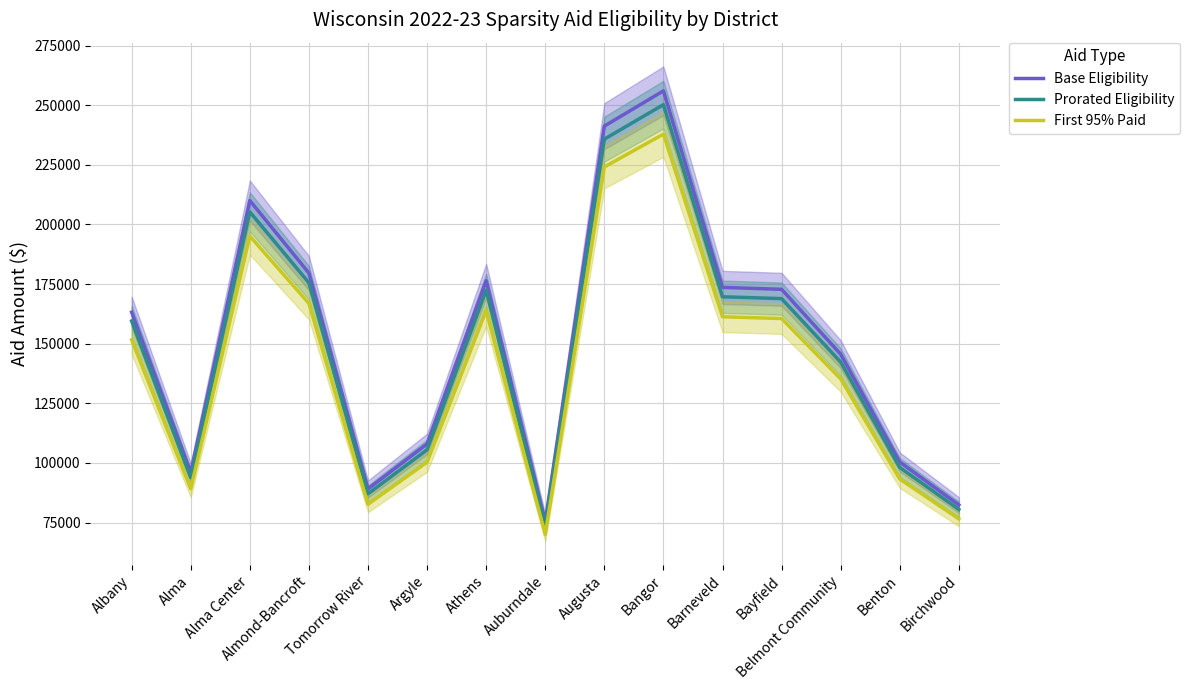

Rank the series at Athens from lowest to highest value.

First 95% Paid, Prorated Eligibility, Base Eligibility